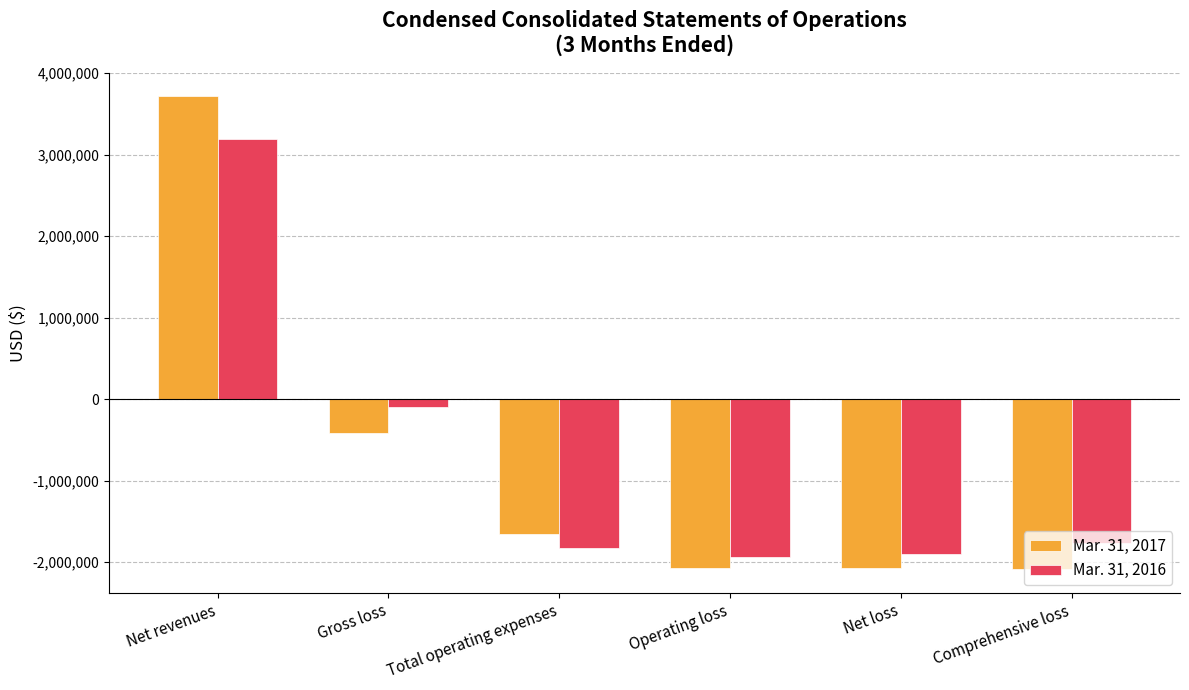

At which category is the sum across all series the highest?

Net revenues